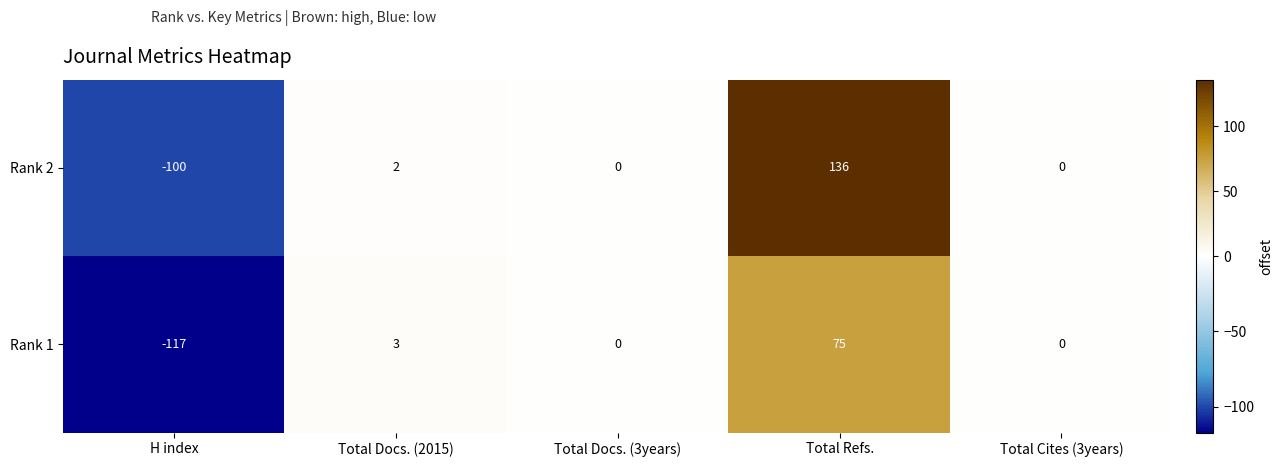

At H index, list the series in order from smallest to largest.

Rank 1, Rank 2